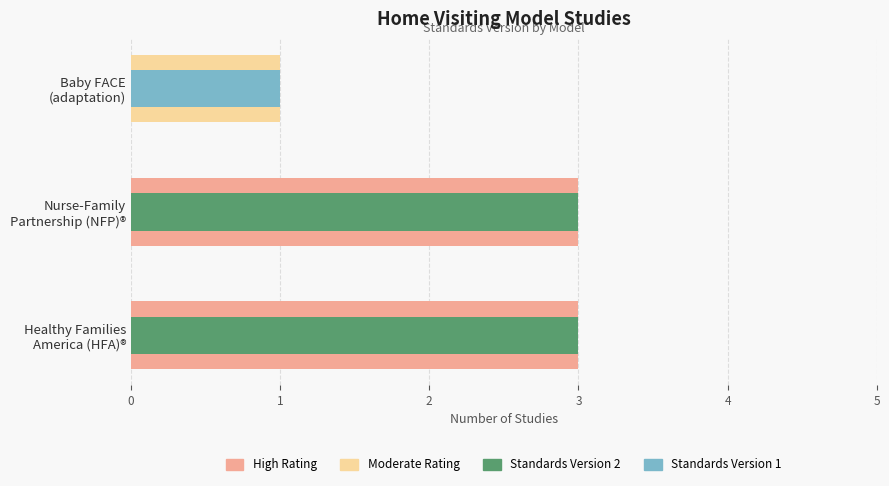

Rank the series at Baby FACE (adaptation) from highest to lowest value.

Moderate Rating, Standards Version 1, High Rating, Standards Version 2